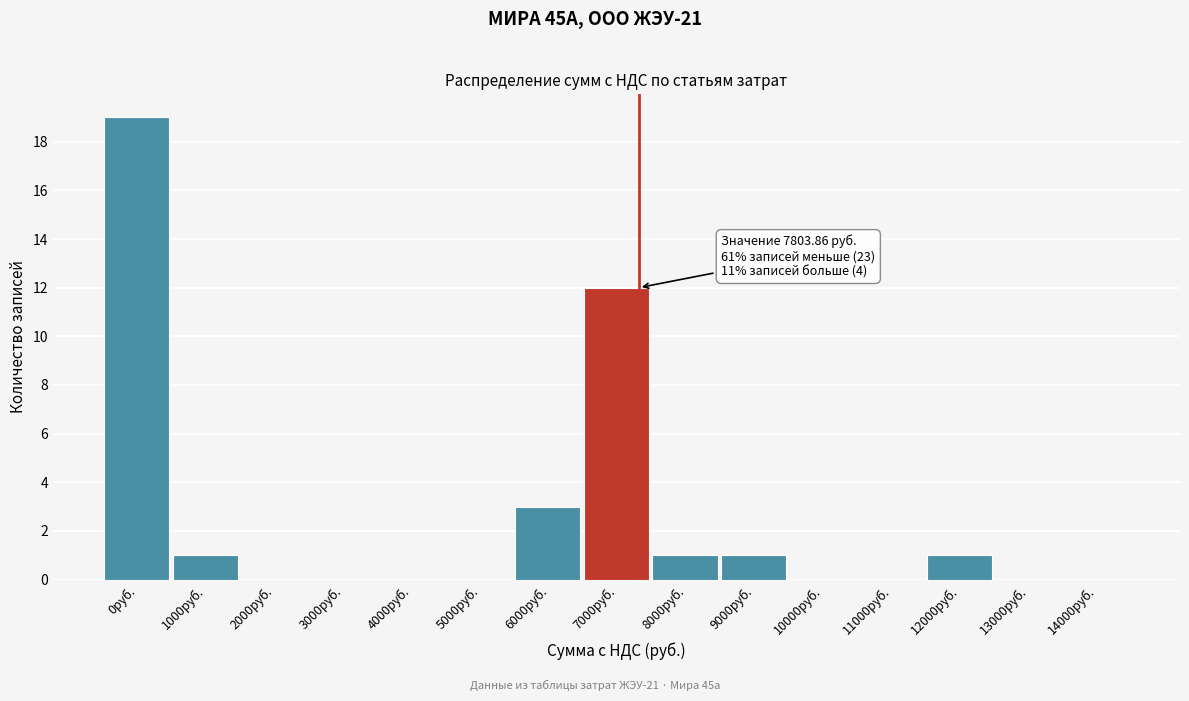

Reading right to left, extract all data points from this chart.

14000руб.=0	13000руб.=0	12000руб.=1	11000руб.=0	10000руб.=0	9000руб.=1	8000руб.=1	7000руб.=12	6000руб.=3	5000руб.=0	4000руб.=0	3000руб.=0	2000руб.=0	1000руб.=1	0руб.=19